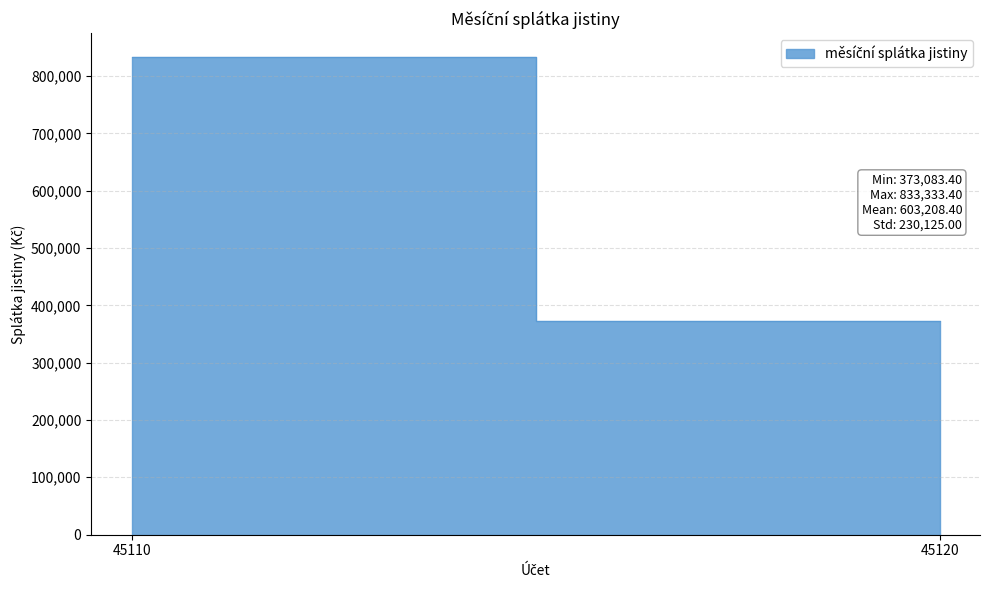

What is the minimum value shown in the chart?

373083.4